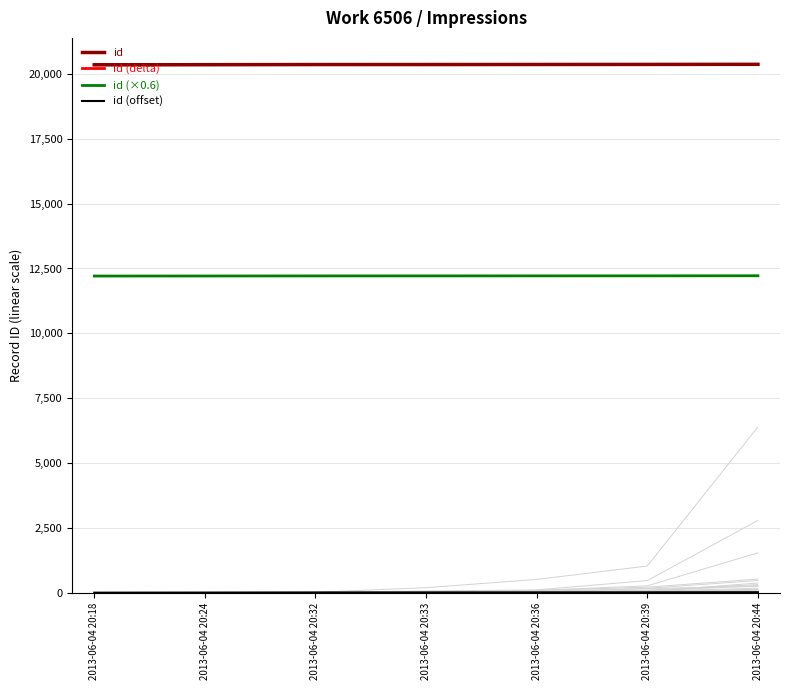

Does the chart have visible grid lines?

Yes